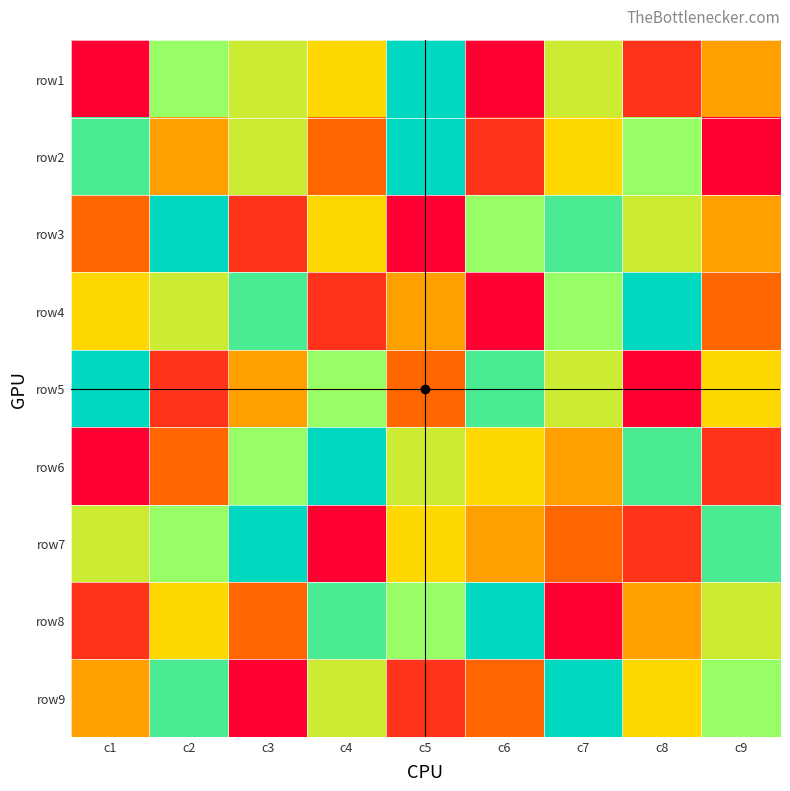

What is the spread (max minus min) of values at c9?

7